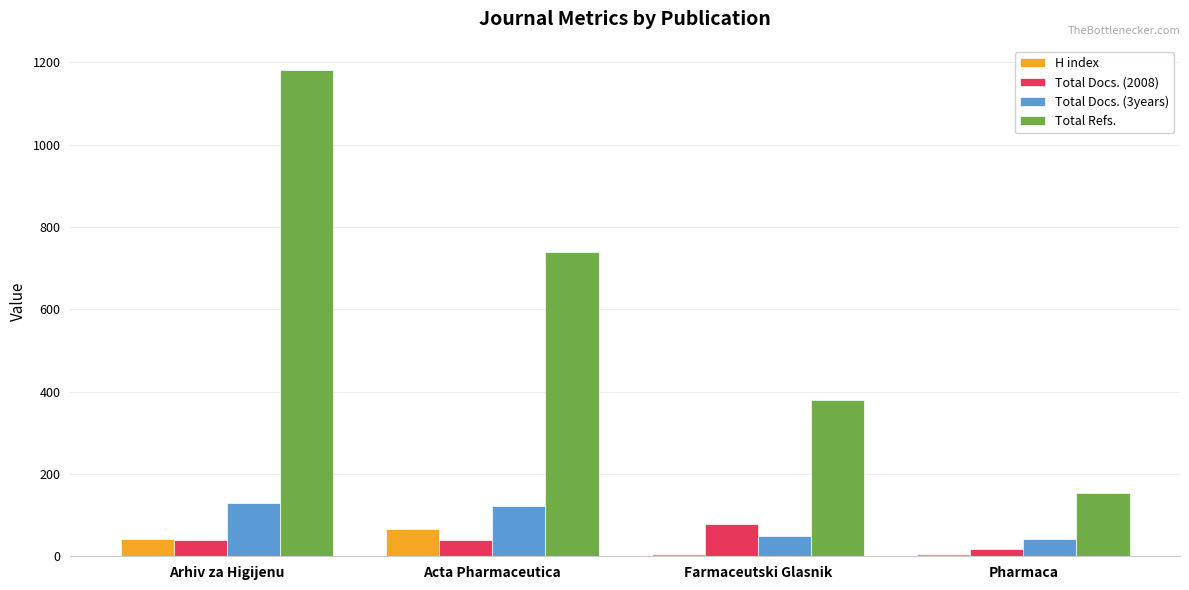

What is the label of the 2nd bar from the right?

Farmaceutski Glasnik